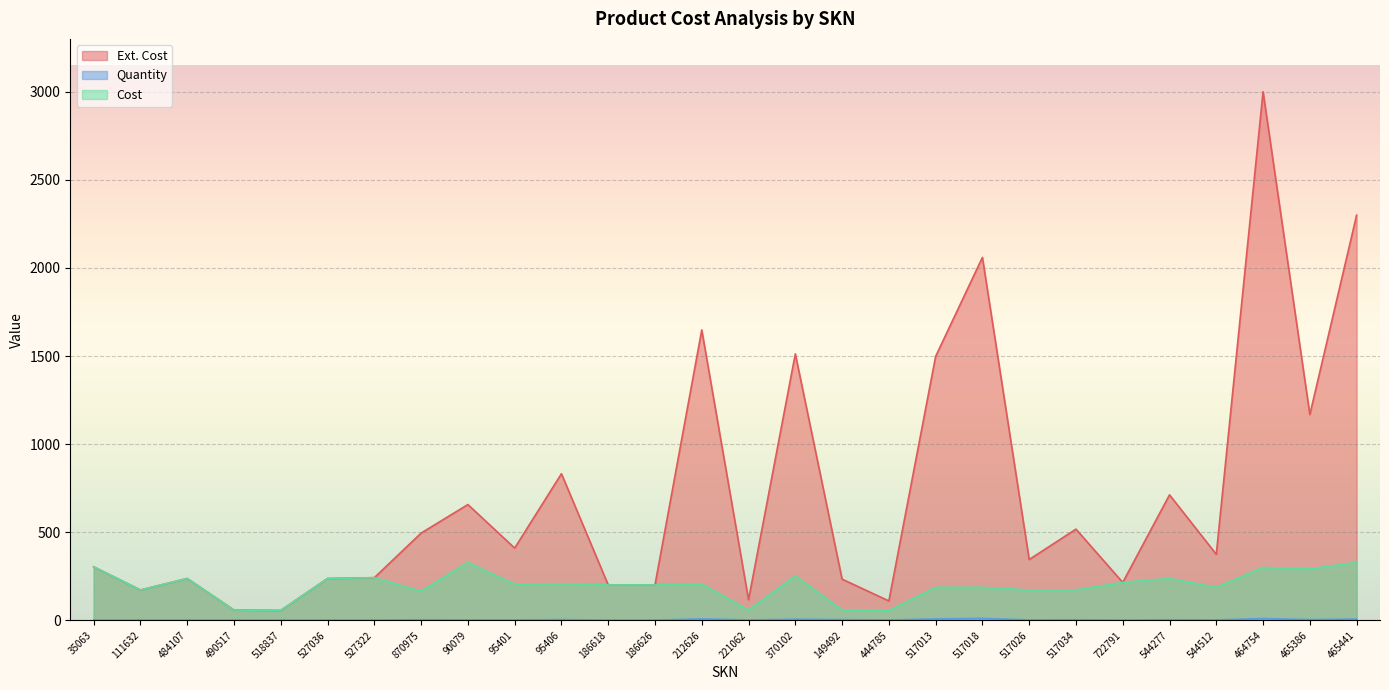

The value of Cost at 484107 is 237.3. True or false?

True